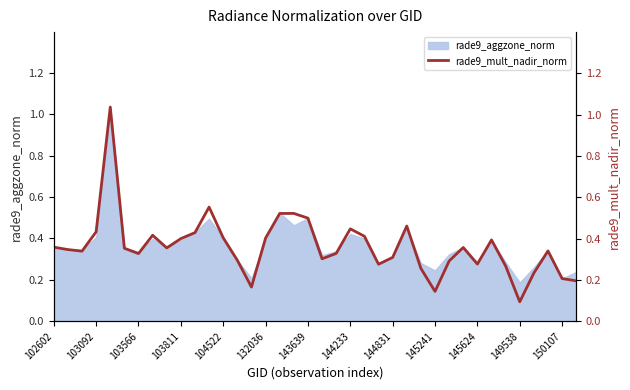

Is it true that rade9_aggzone_norm equals 0.1 at 132036?

False